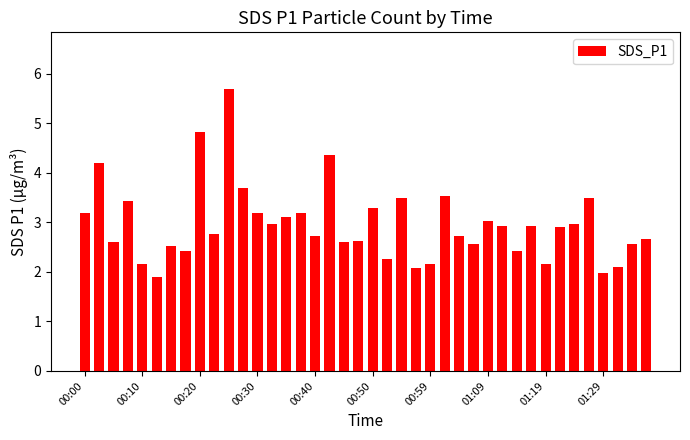

What is the value of the 14th bar from the left?

3.0